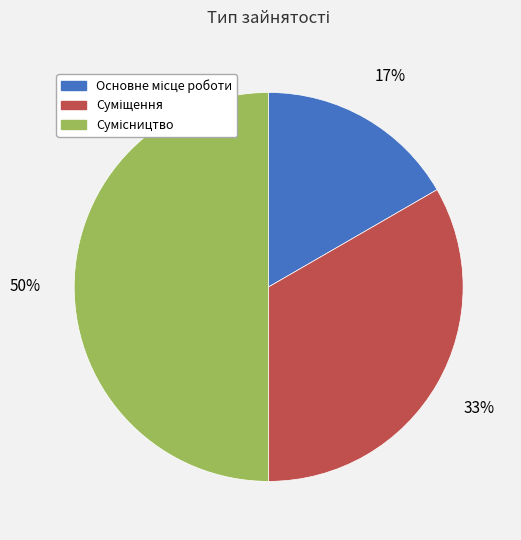

To the nearest percent, what is the difference between the largest and smallest slice percentages?

33%